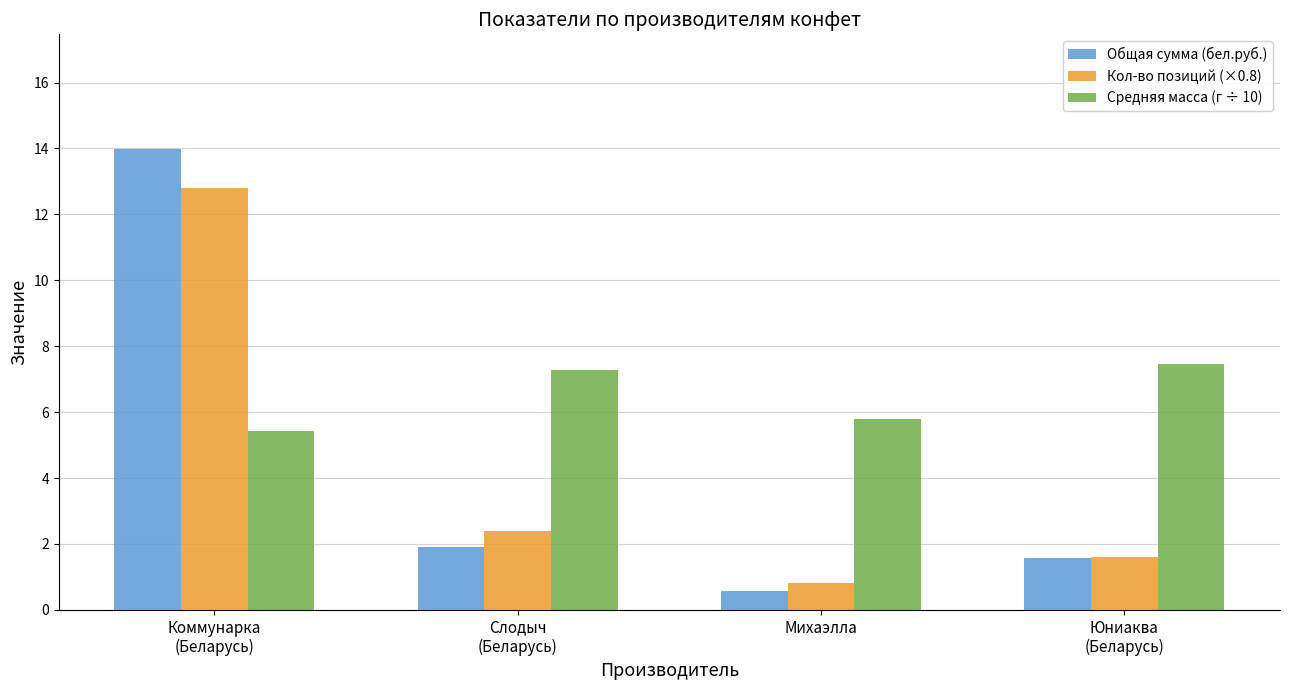

Which series has the largest total across all categories?

Средняя масса (г ÷ 10)